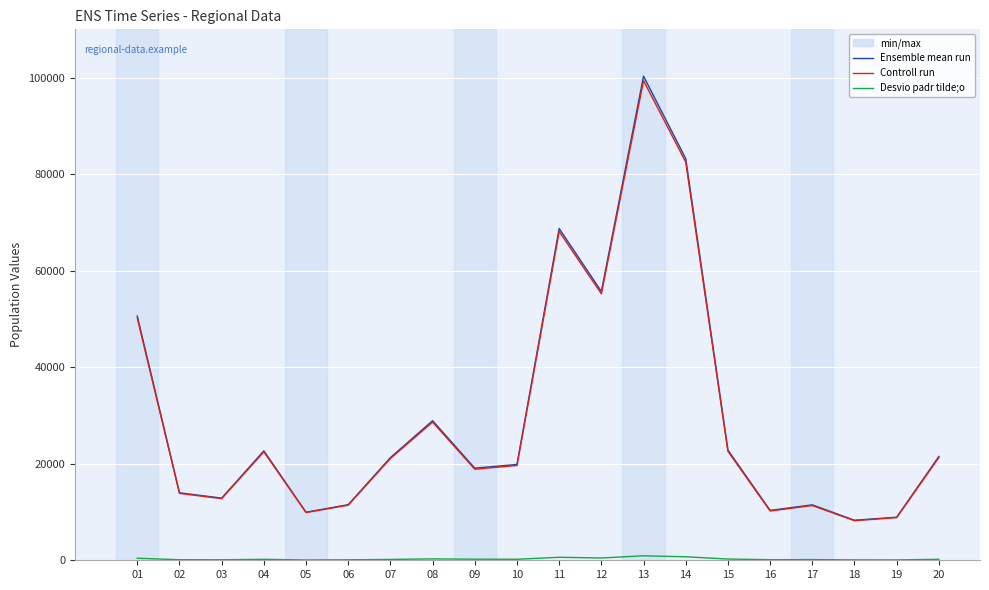

What is the sum of all Ensemble mean run values?

602054